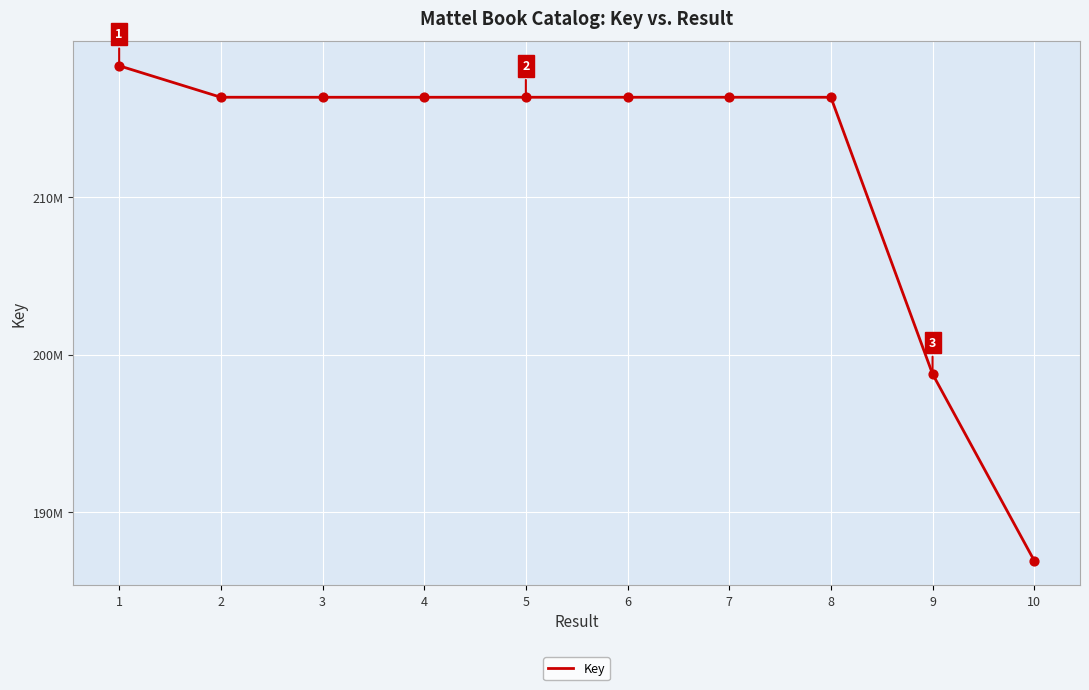

Does the chart have visible grid lines?

Yes